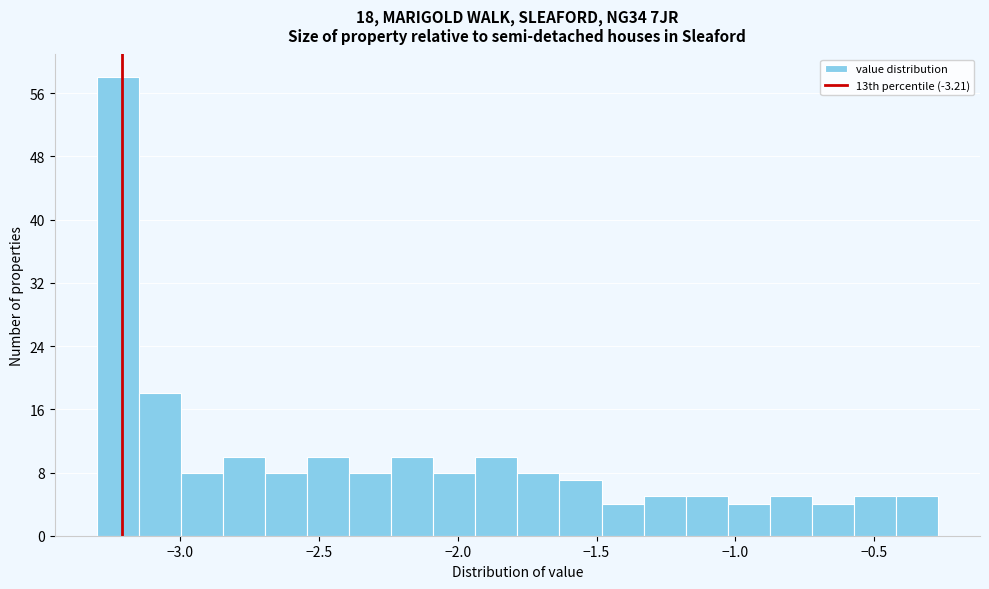

Read against the x-axis, roughly where is the centre of the tallest bar?

-3.20